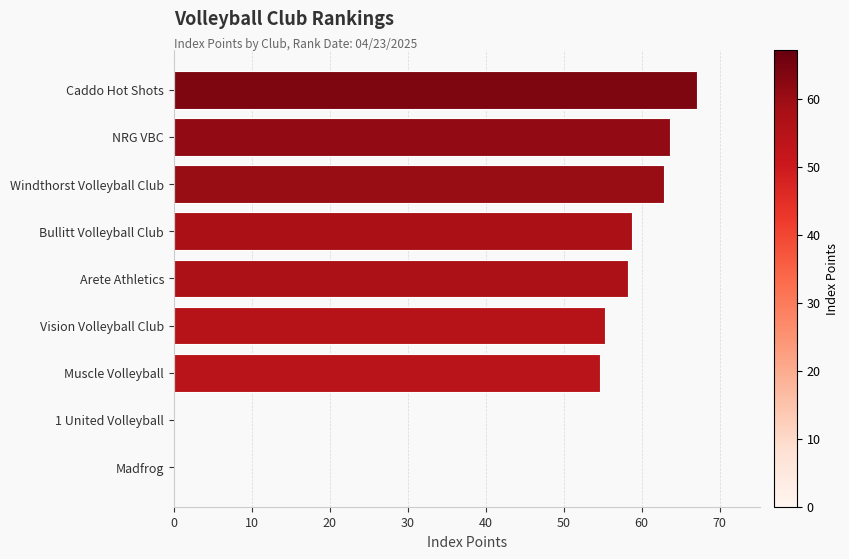

Read the value at Caddo Hot Shots.

67.1